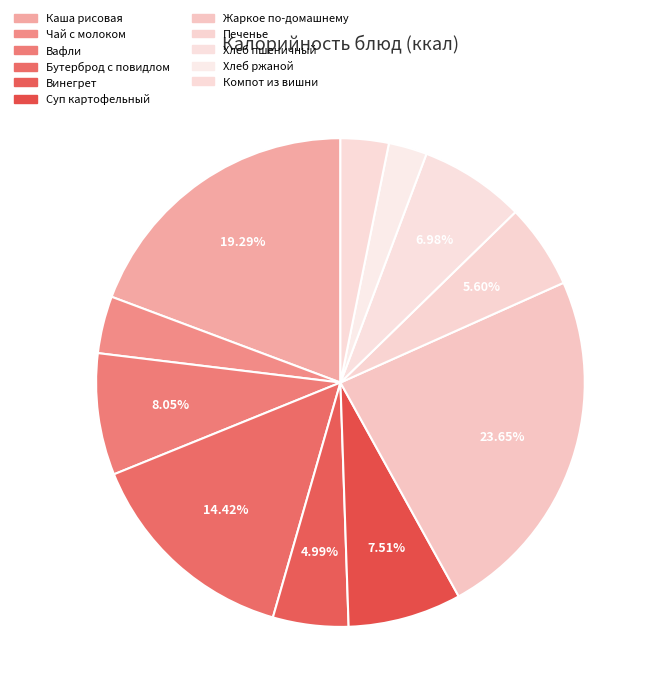

How many segments does this pie chart have?

11